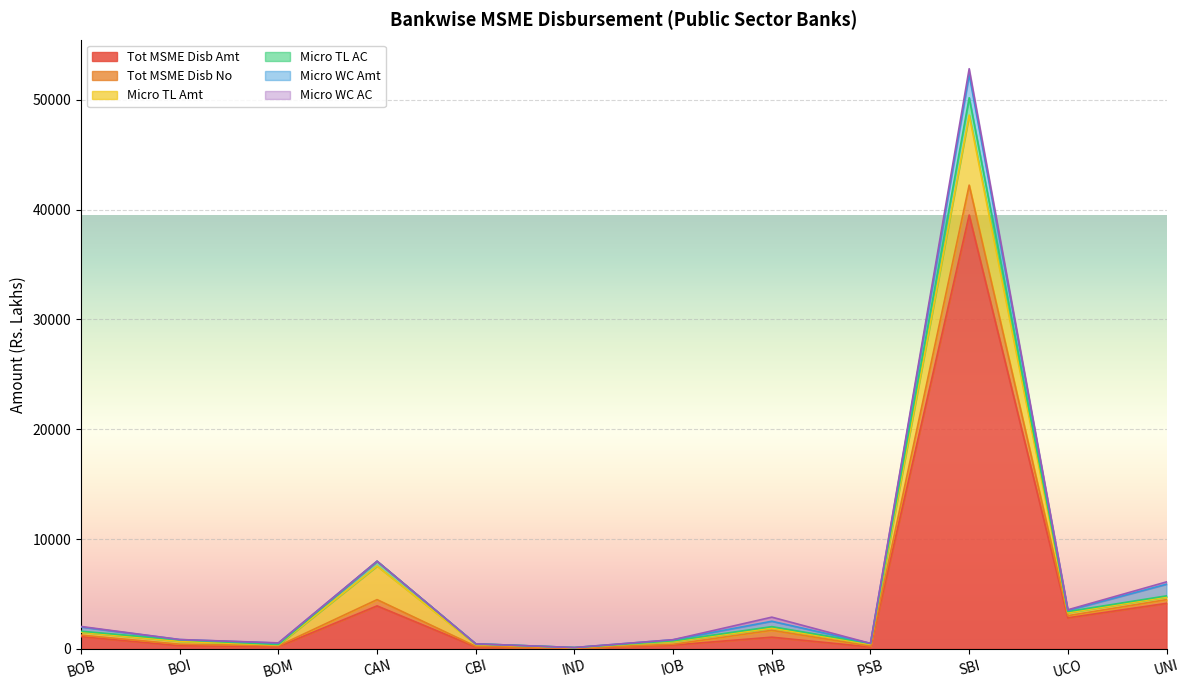

What is the highest value of the Tot MSME Disb Amt series?

39512.6